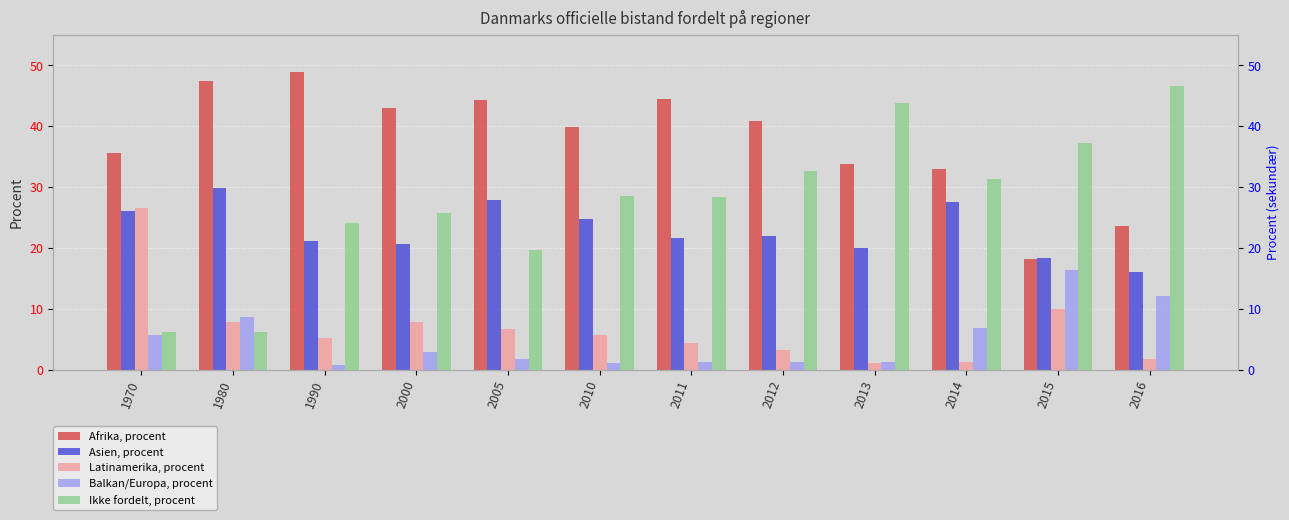

What is the sum of all Afrika, procent values?

452.7